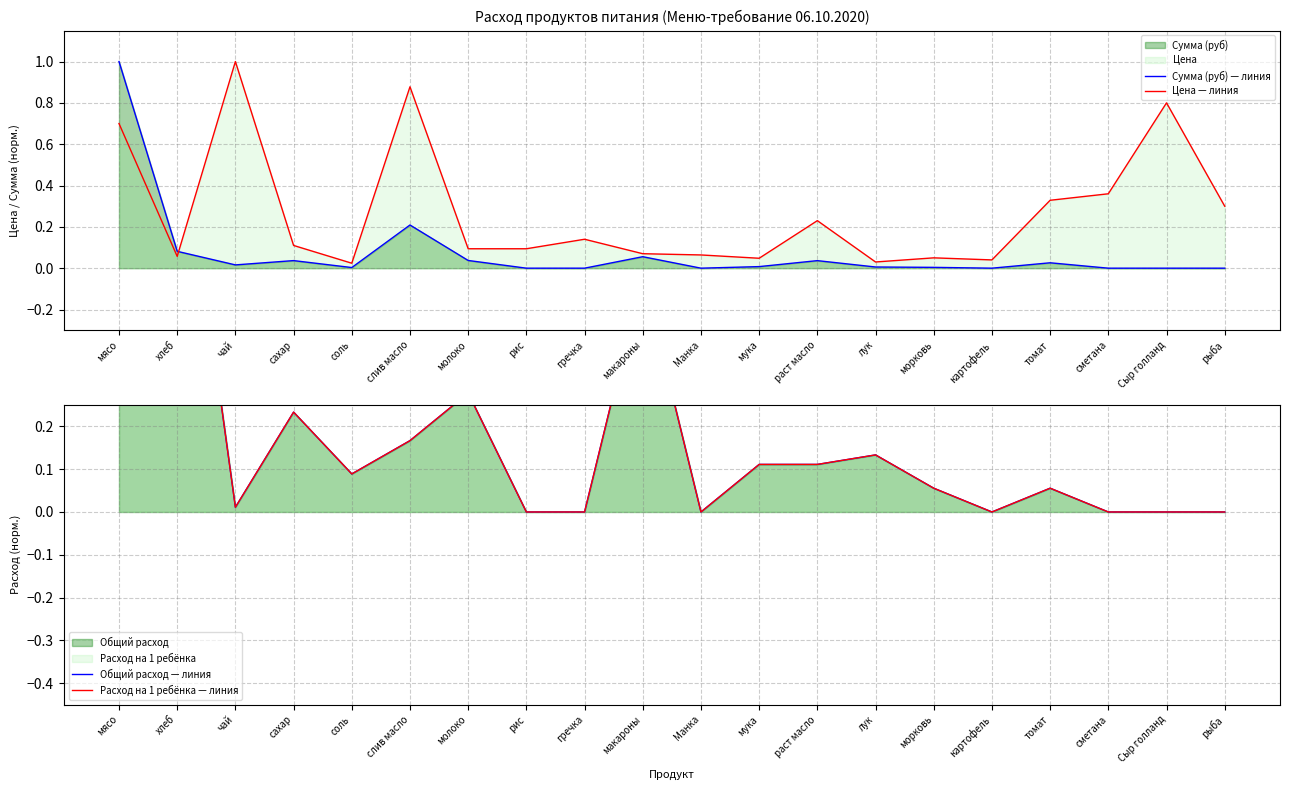

How many lines are shown in the chart?

4